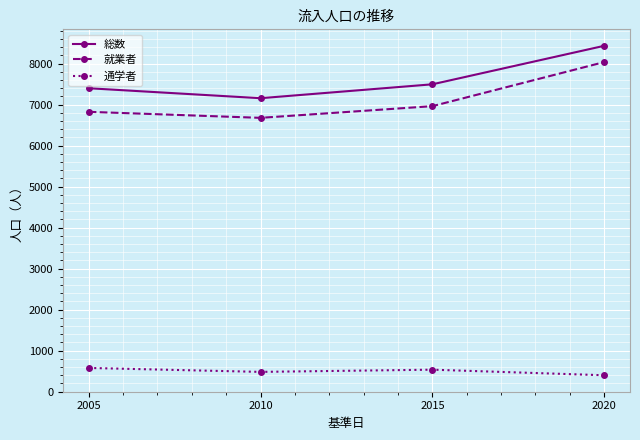

What is the total value across all series at 2005?

14794